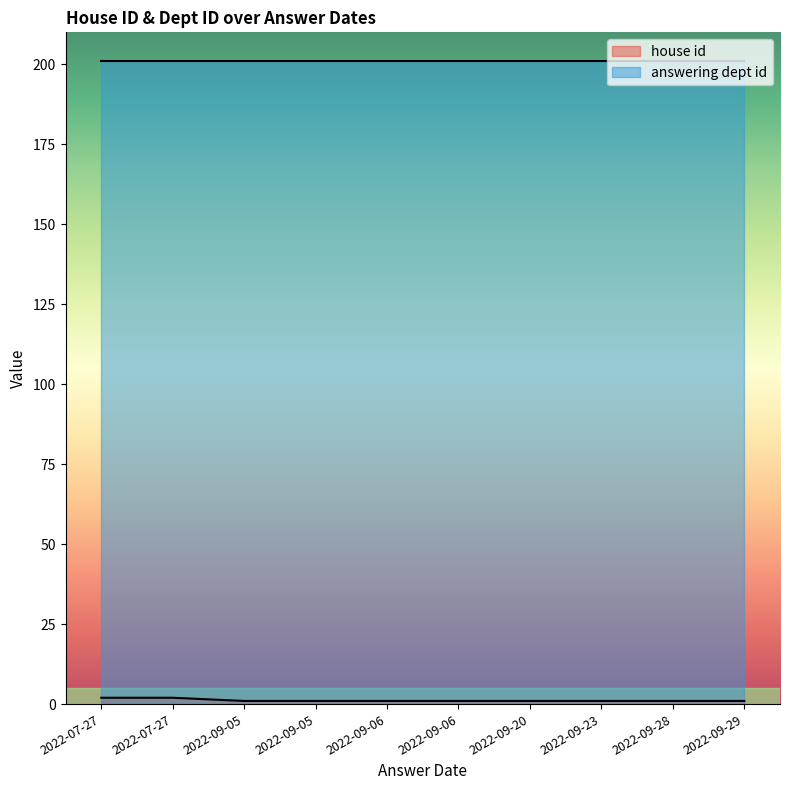

How many data points does each series have?

10